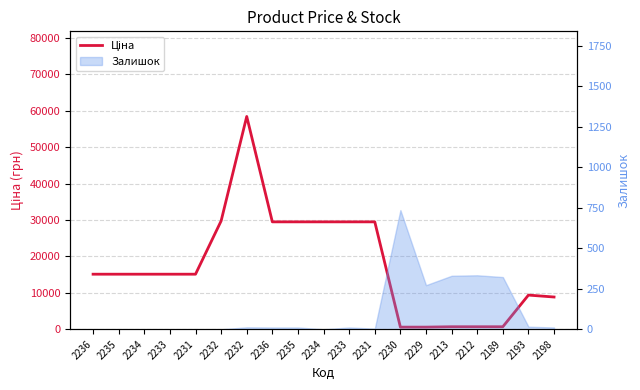

True or false: the data has more than 0 interior local peaks.

True